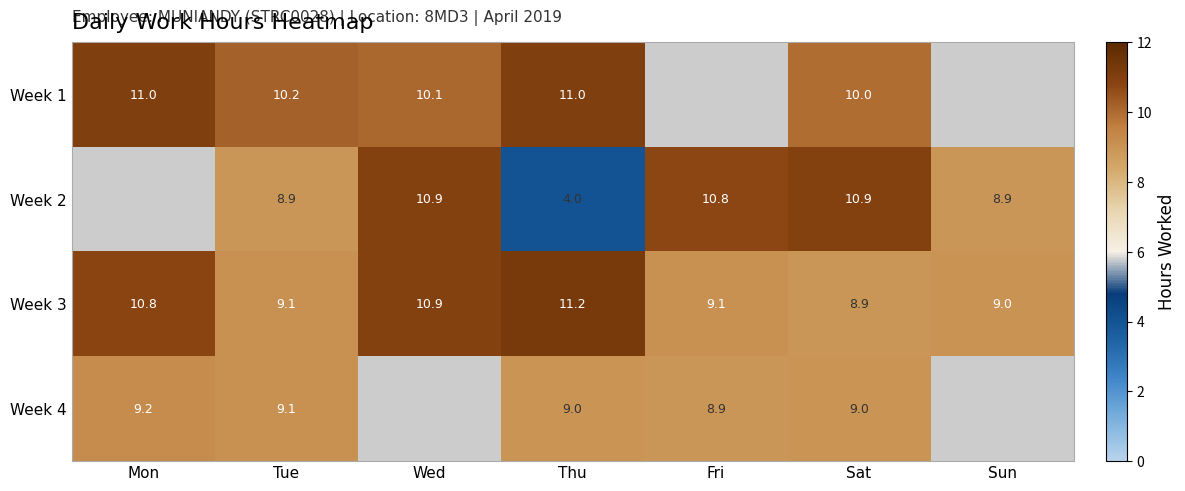

At which label does Week 3 first exceed 9?

Mon